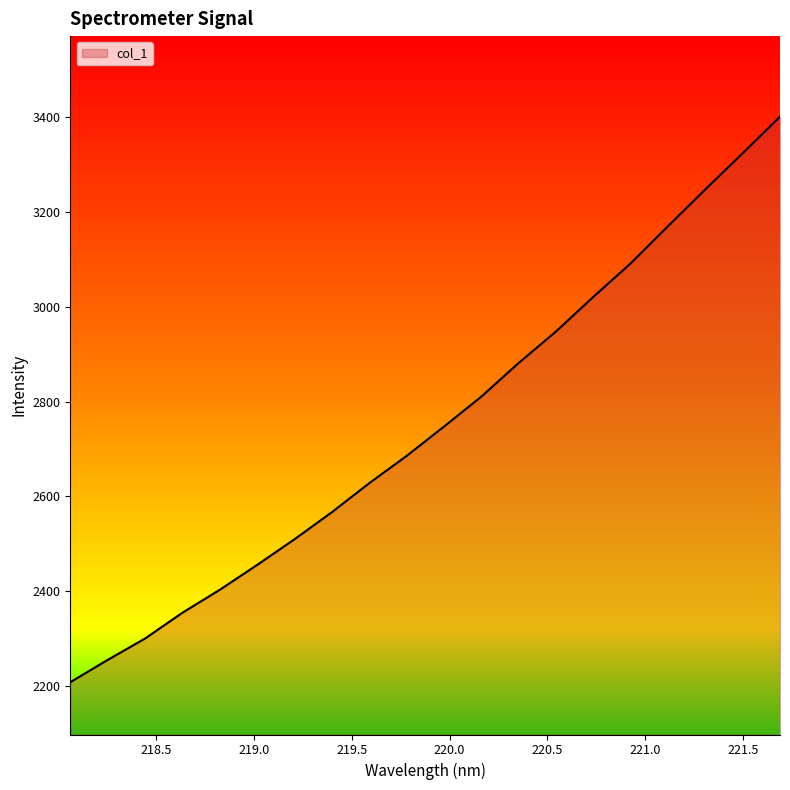

What is the minimum value shown in the chart?

2207.6